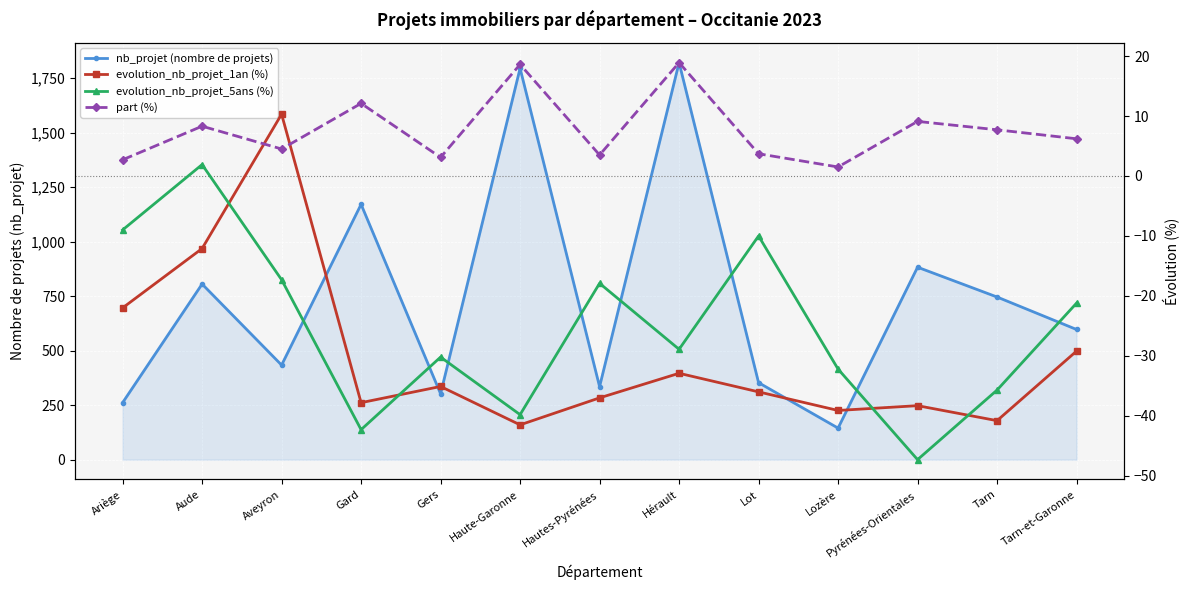

Which series has the largest total across all categories?

nb_projet (nombre de projets)